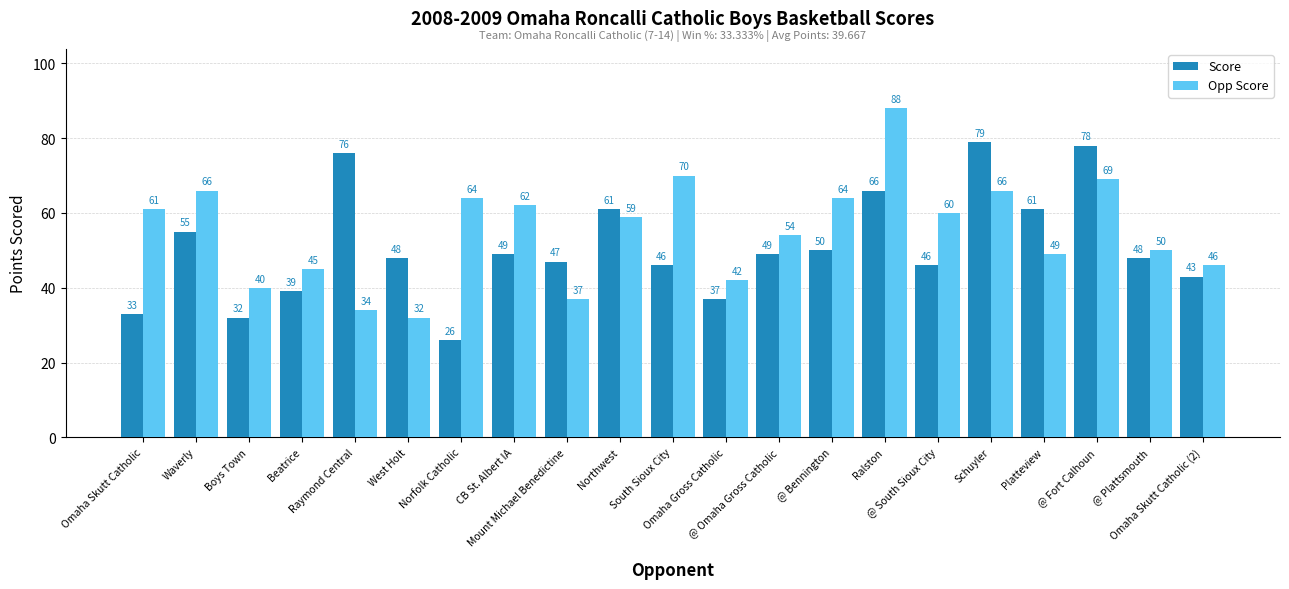

How many bars are there in total?

42